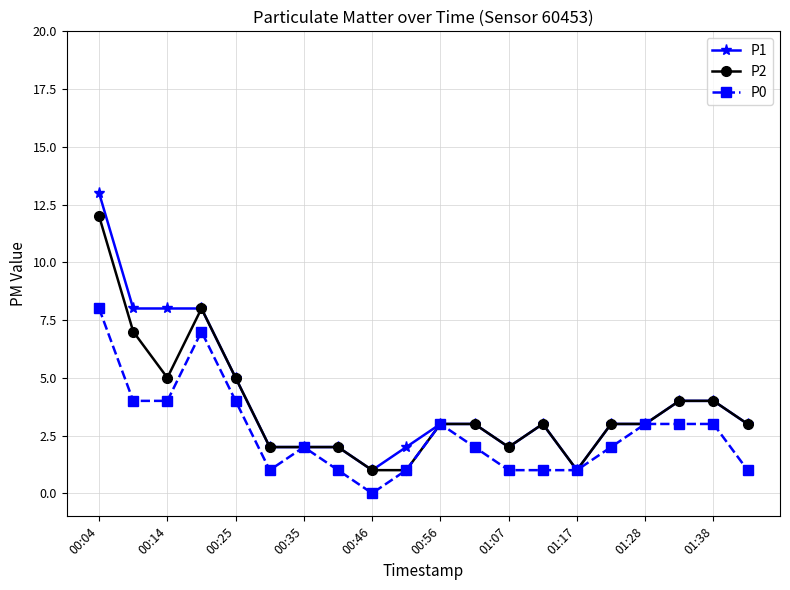

Which series has the largest range (max minus min)?

P1